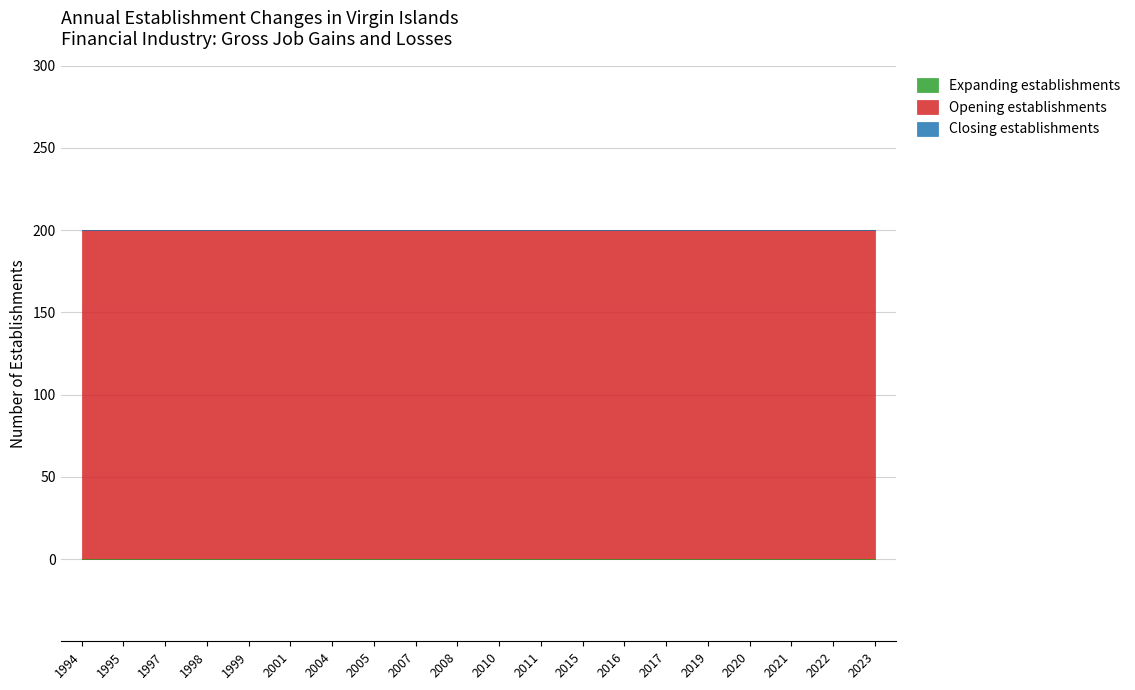

True or false: Expanding establishments has more than 2 points higher than both neighbors.

False